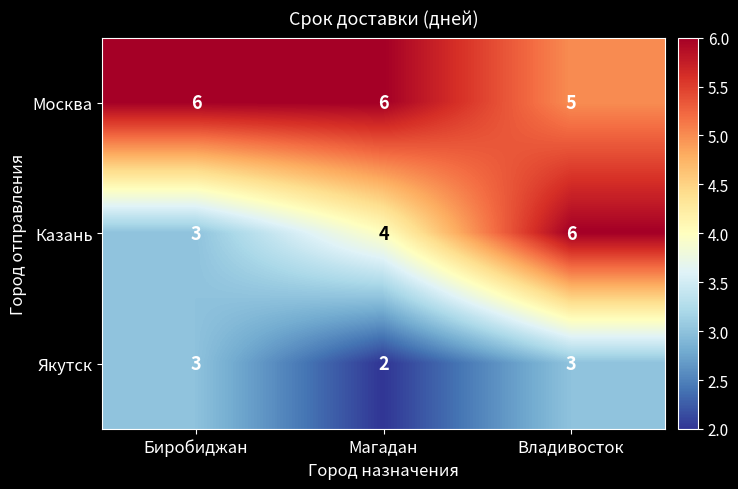

At how many categories does at least one series exceed 4?

3